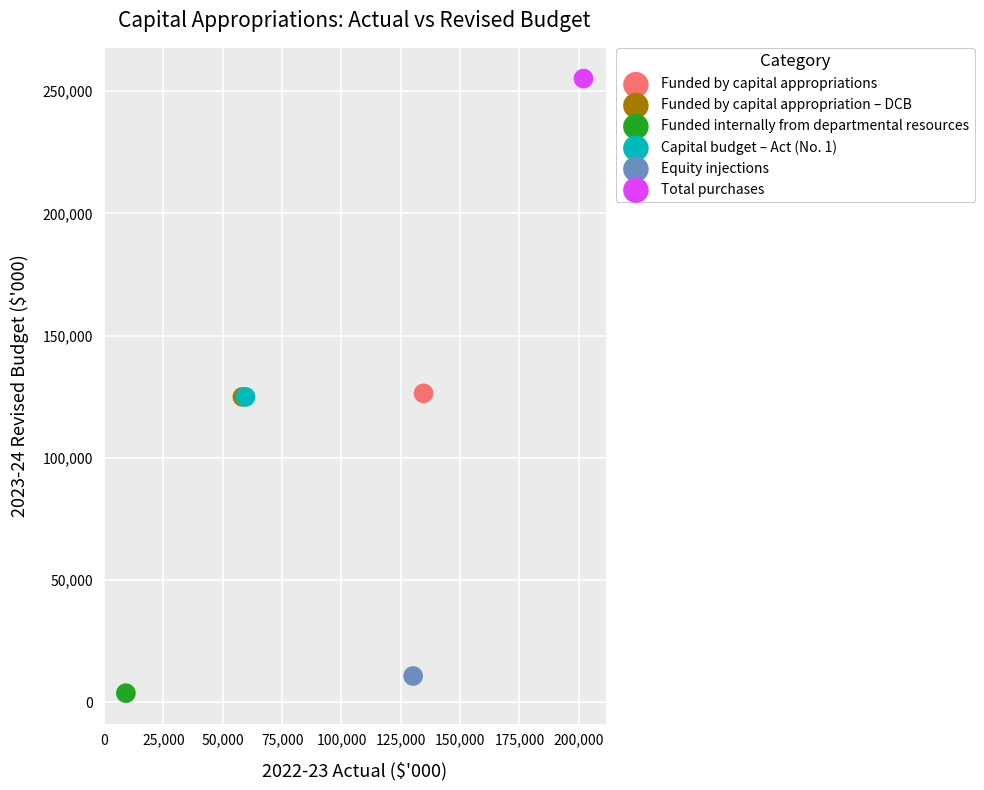

Which series contains the highest Y value?

Total purchases